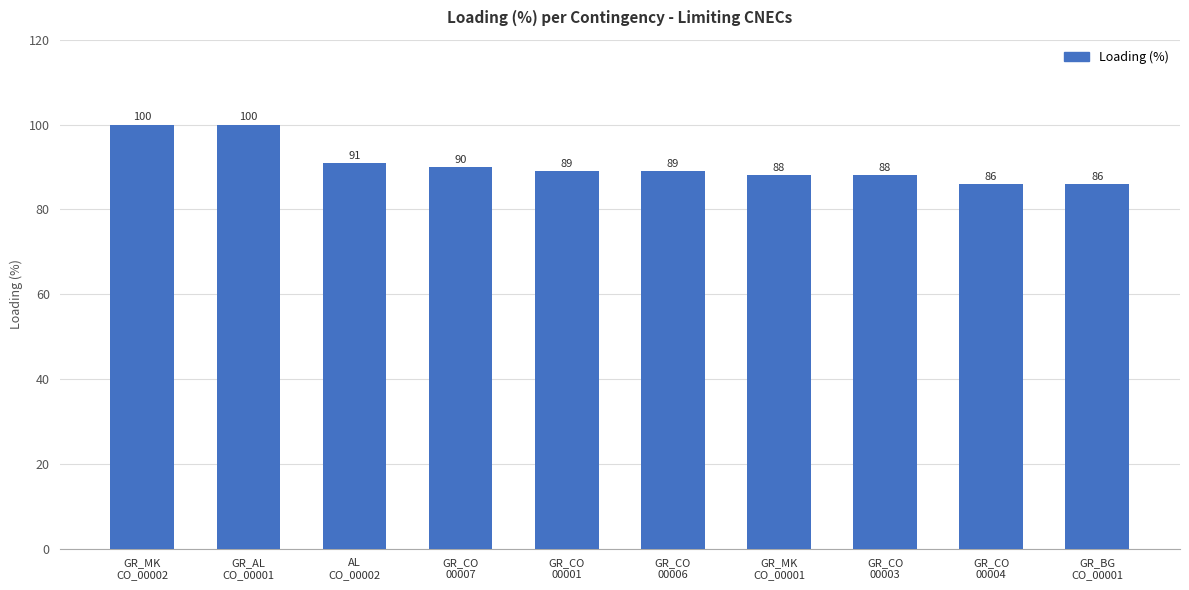

What is the smallest value displayed?

86